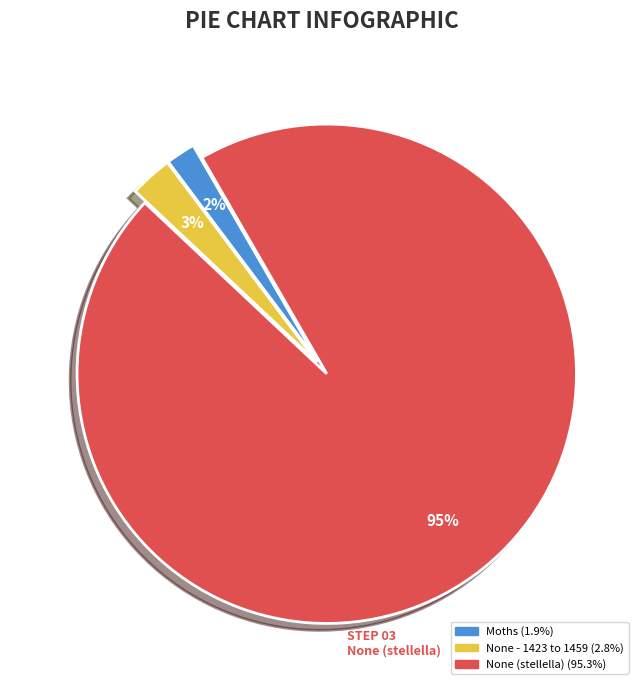

To the nearest percent, what is the average slice percentage?

33%